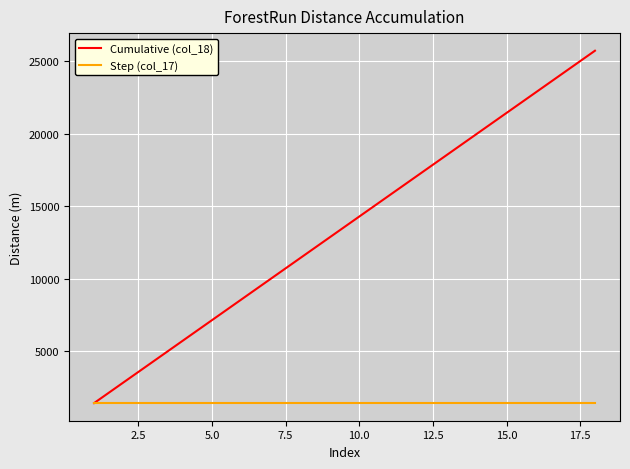

How many lines are shown in the chart?

2